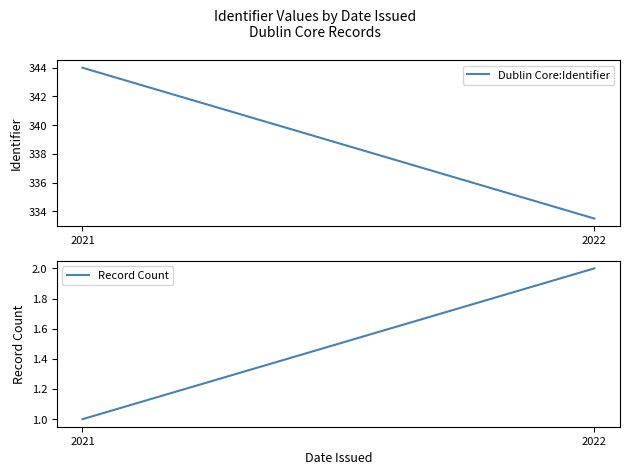

Is it true that Record Count equals 0.5 at 2021?

False